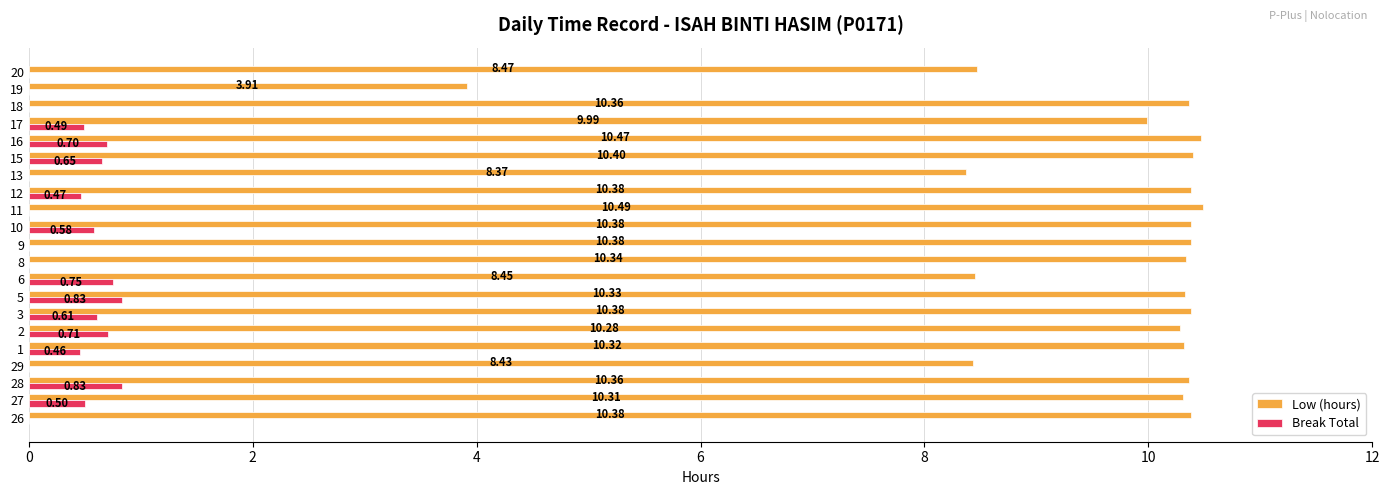

How many values in the Break Total series exceed 0?

12